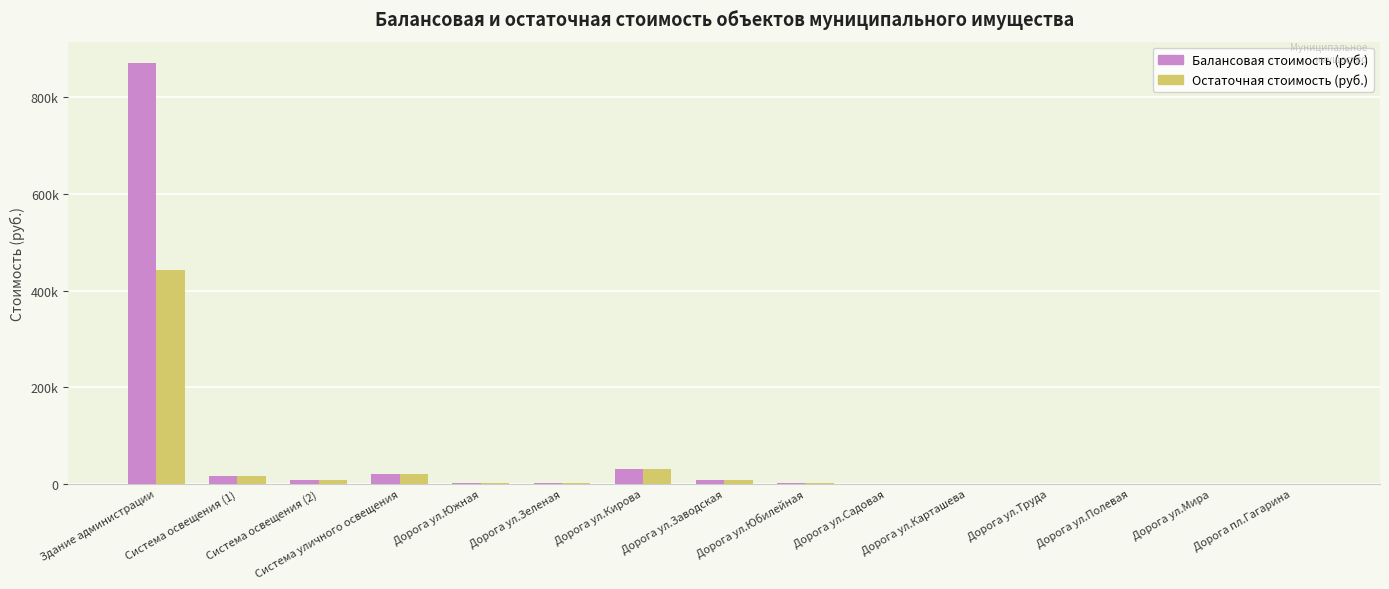

Are the bars grouped side by side (vs. stacked)?

Yes